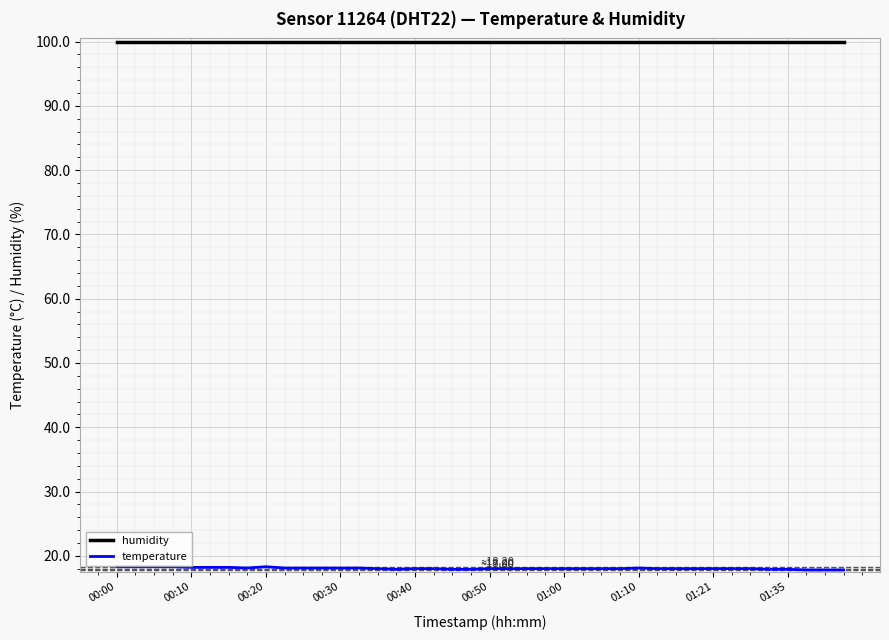

Does the chart have visible grid lines?

Yes